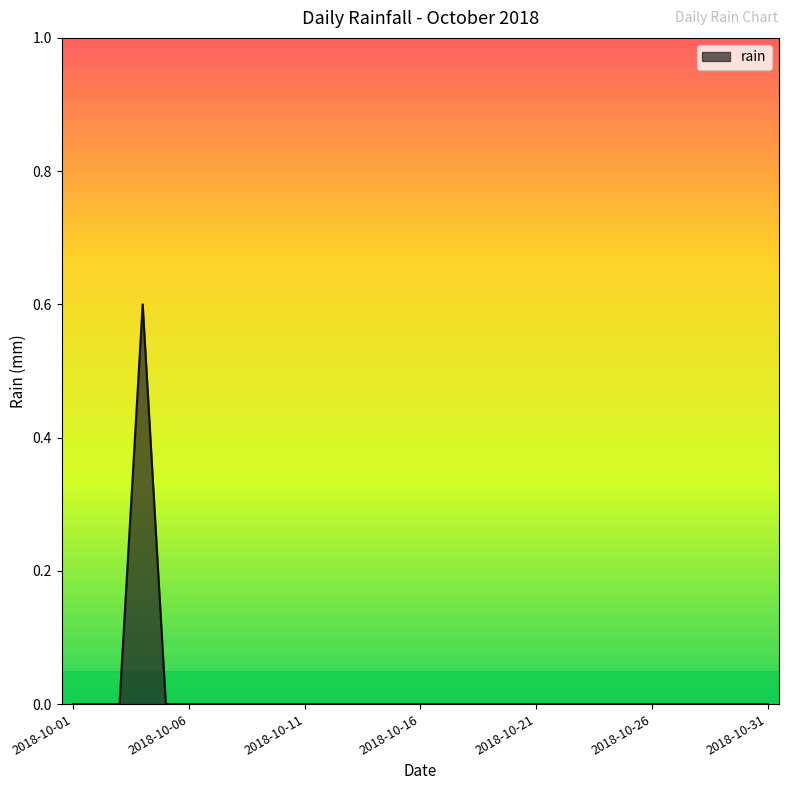

What is the difference between the maximum and minimum values?

0.6